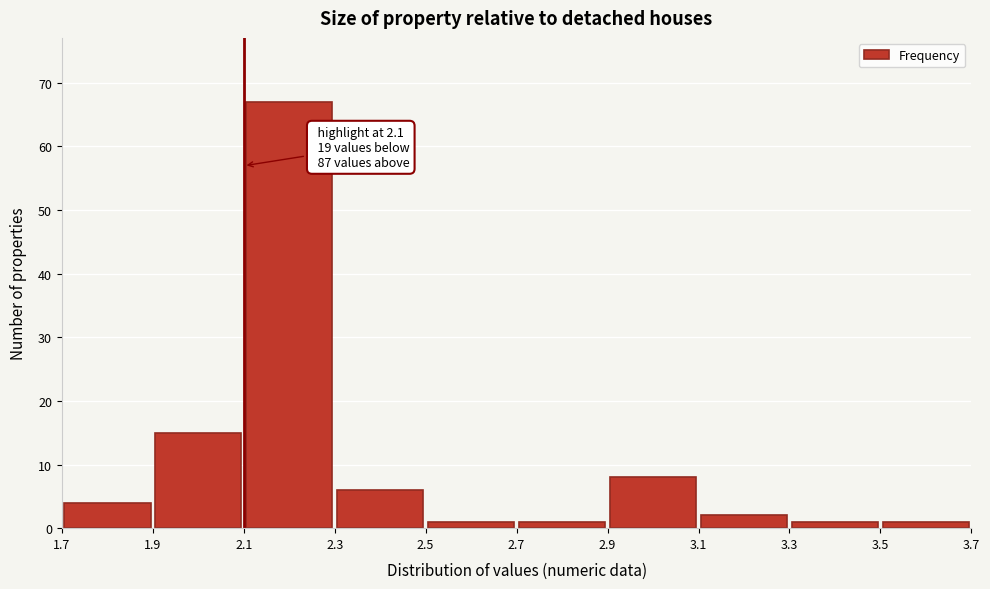

Which range on the x-axis has the tallest bar?

2.1 to 2.3